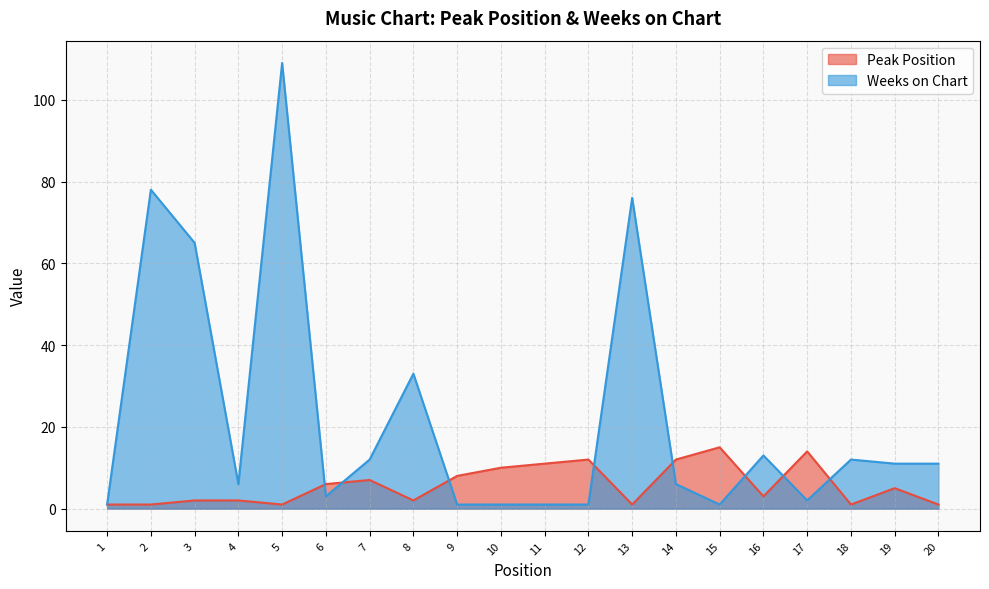

Which category has the highest value in the Weeks on Chart series?

5